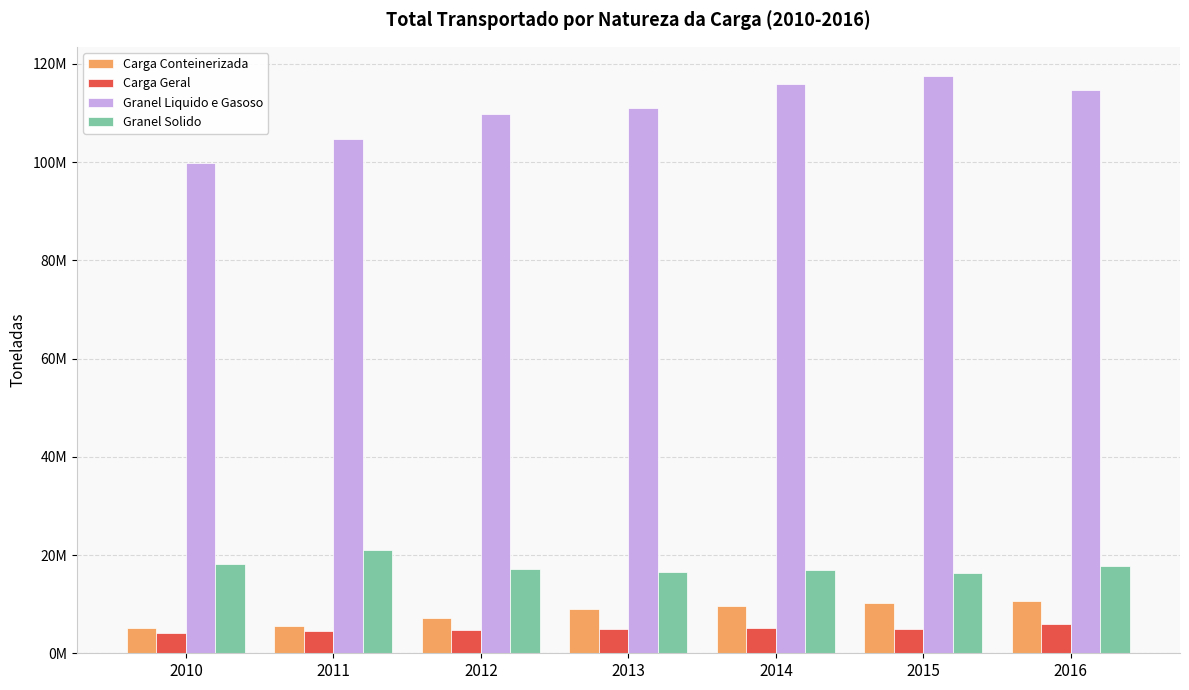

At which label is Carga Geral closest to 5095210?

2014